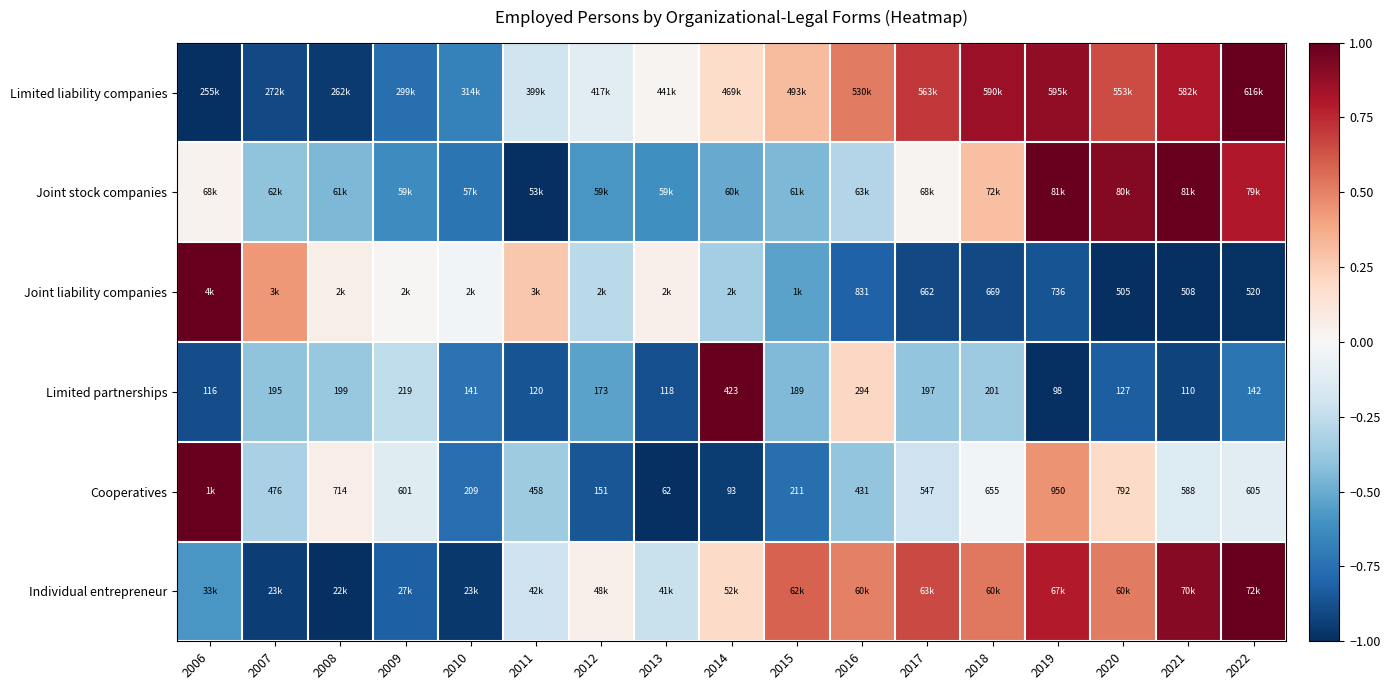

Which category has the highest value in the Joint liability companies series?

2006